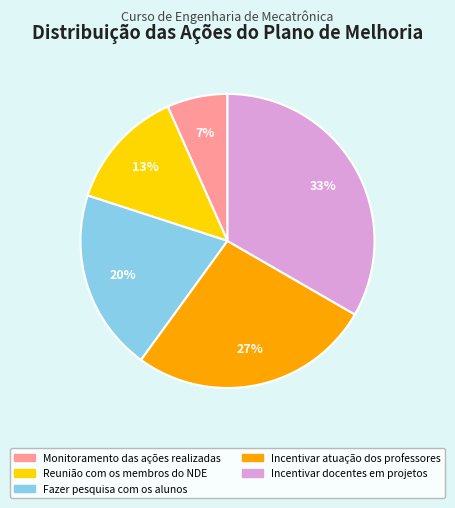

Is there a majority slice in this chart?

No